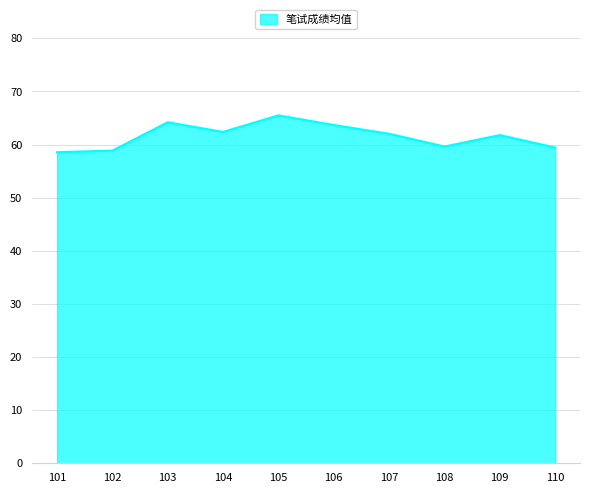

What is the difference between the values at 107 and 103?

2.2